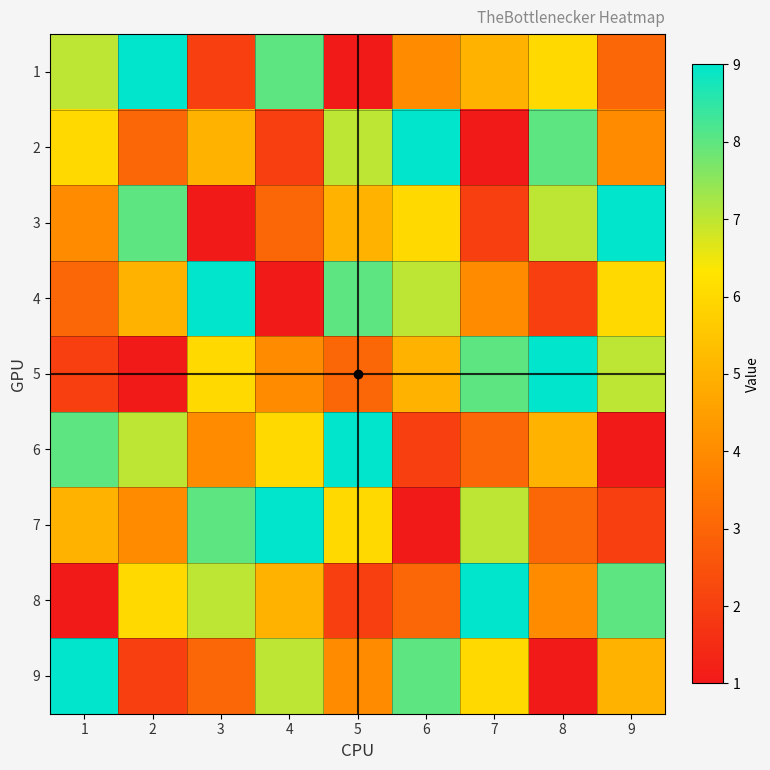

Between 1 and 5, which is larger?

1